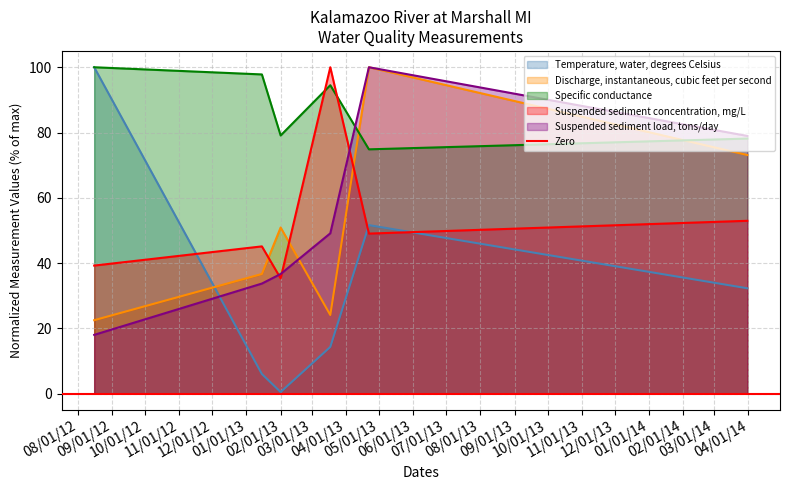

What value does the Specific conductance series have at 2013-01-15?

97.8